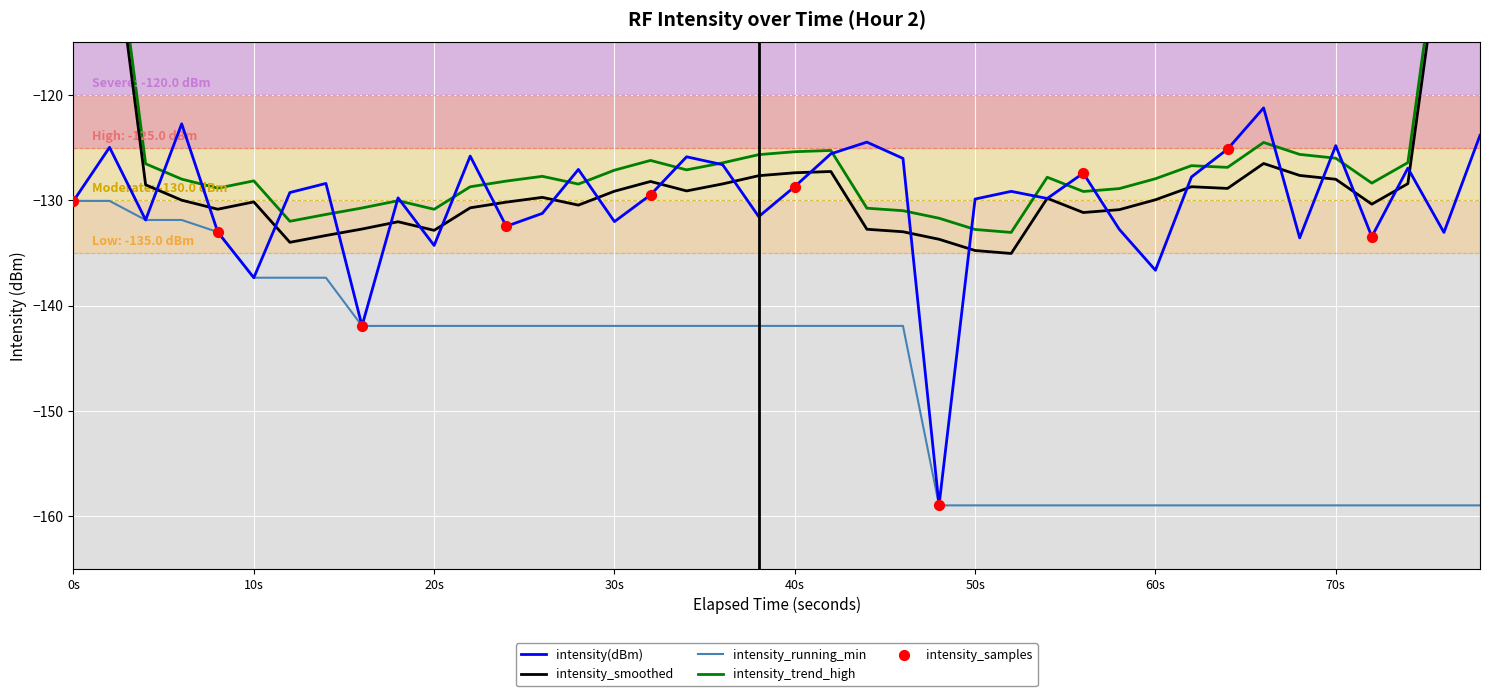

What is the minimum value for intensity_running_min?

-159.0